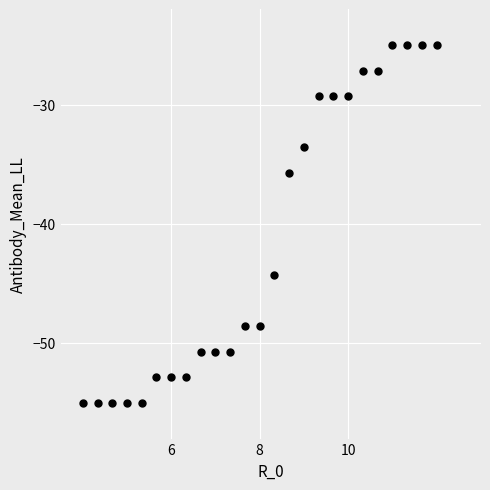

What is the range of X values (max minus min)?

8.0